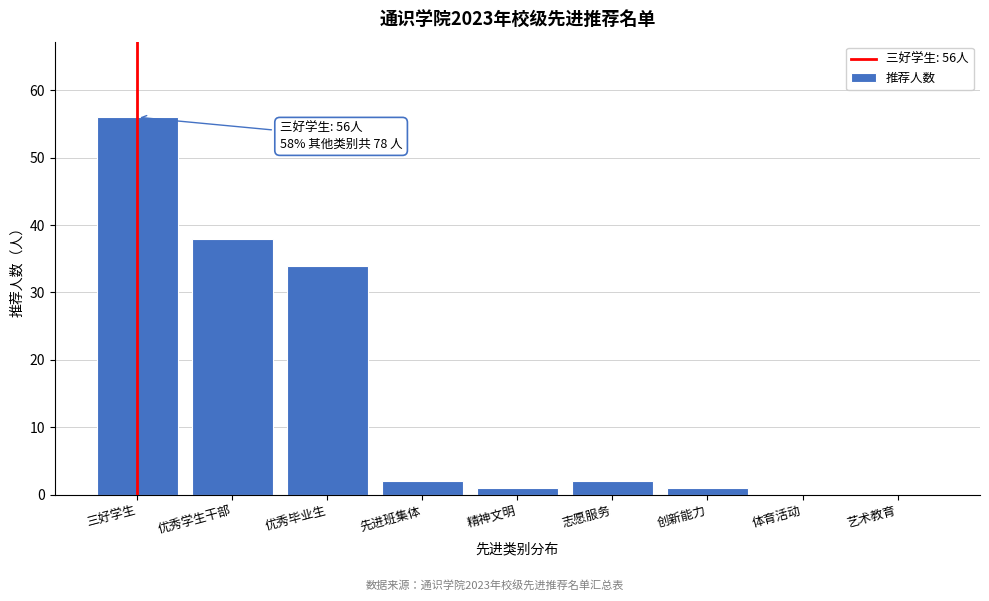

Reading left to right, extract all data points from this chart.

三好学生=56	优秀学生干部=38	优秀毕业生=34	先进班集体=2	精神文明=1	志愿服务=2	创新能力=1	体育活动=0	艺术教育=0